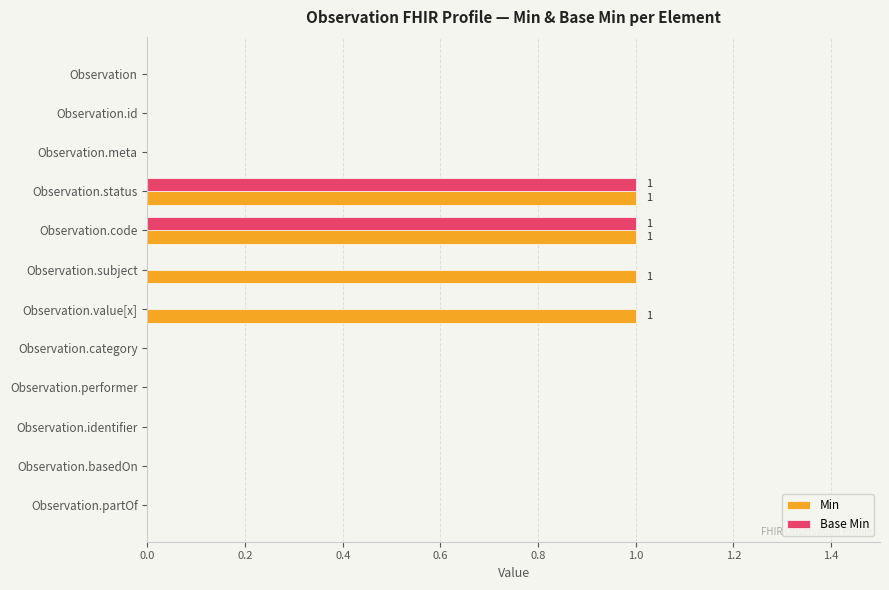

Between Observation.id and Observation.subject, which series saw the biggest shift?

Min